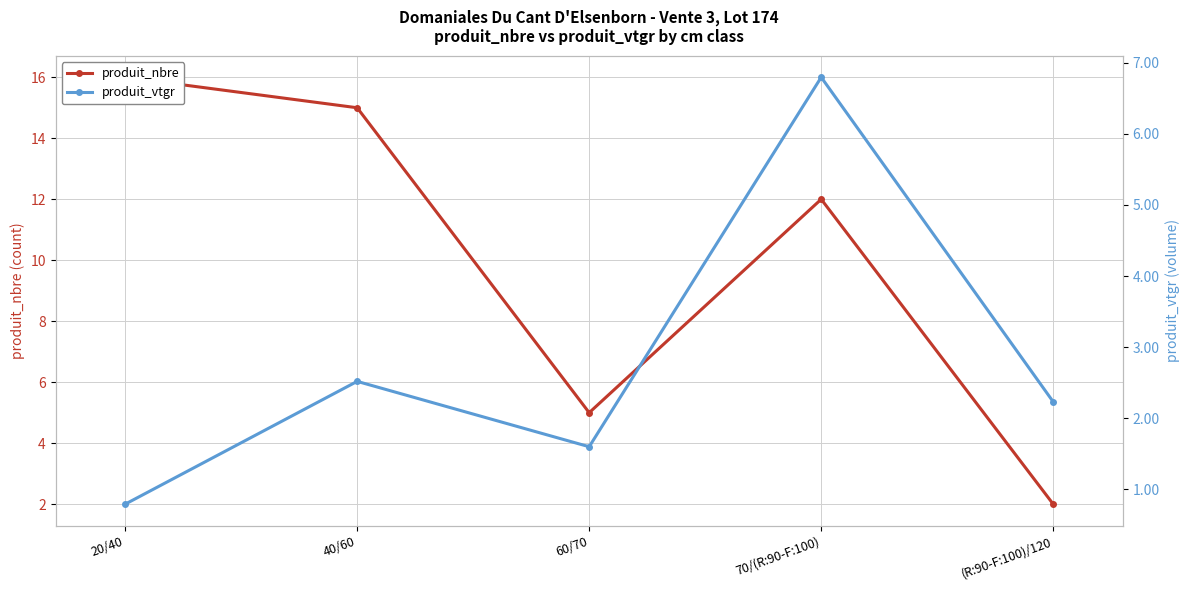

How many series are shown in this chart?

2